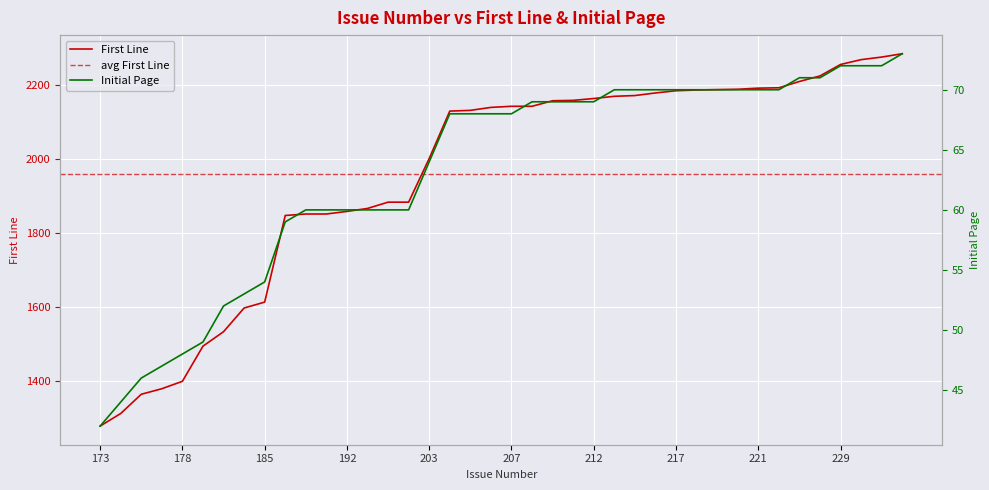

True or false: Initial Page has a value of 52 at 183.

True